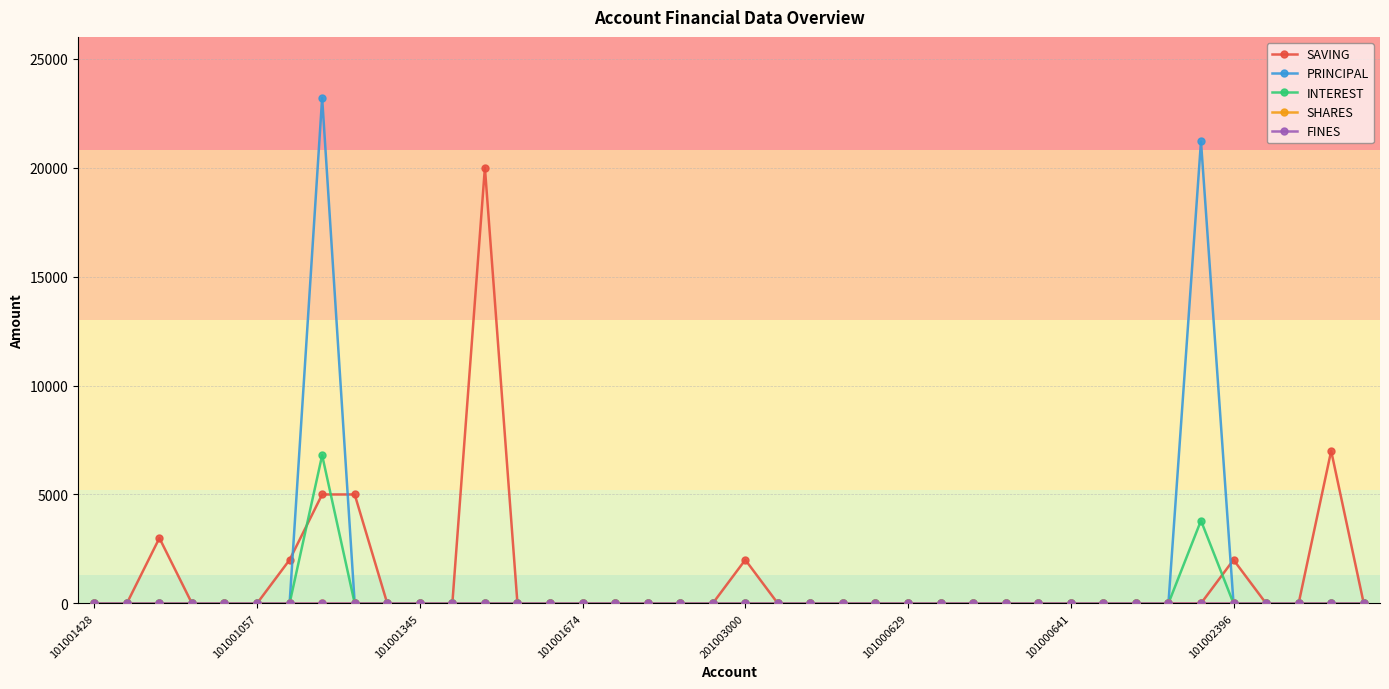

Which label corresponds to the smallest value in the chart?

101001428